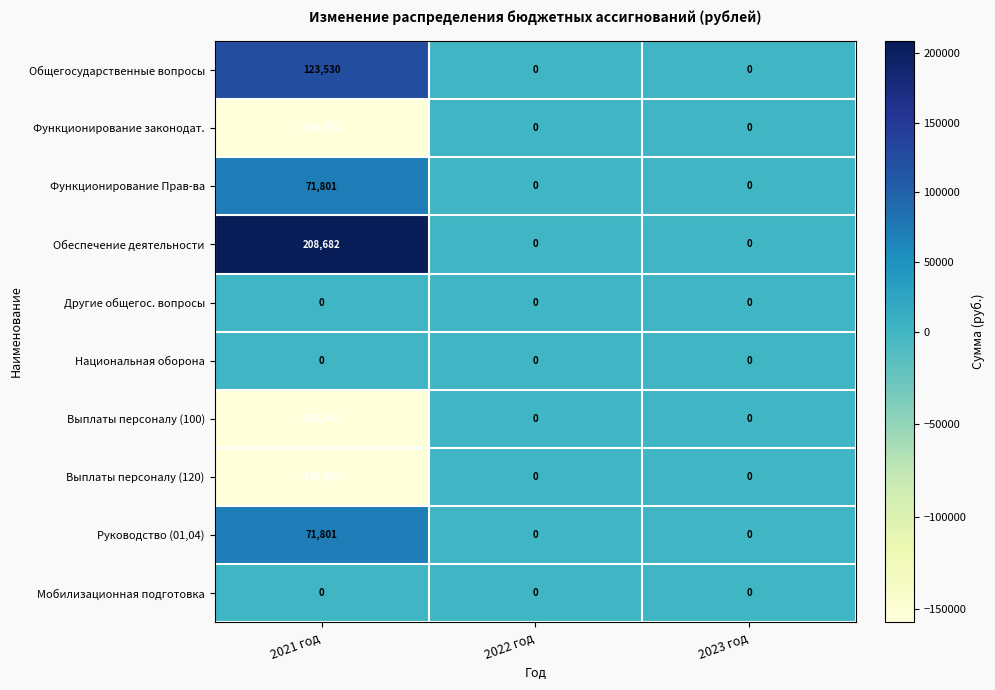

Is it true that Общегосударственные вопросы equals 57335 at 2022 год?

False